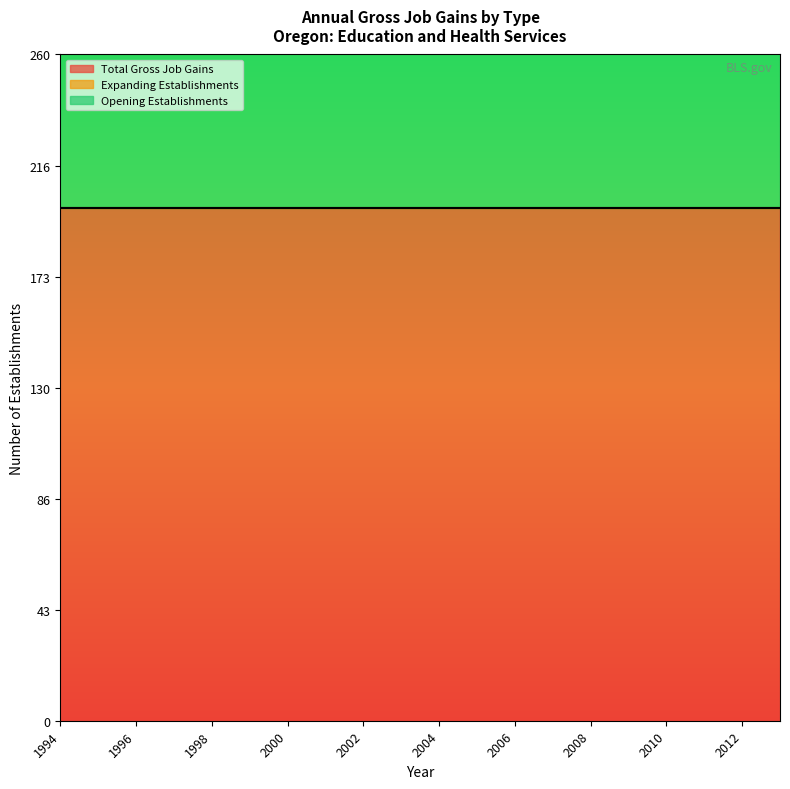

The Expanding Establishments series shows 0 at 1995. True or false?

True